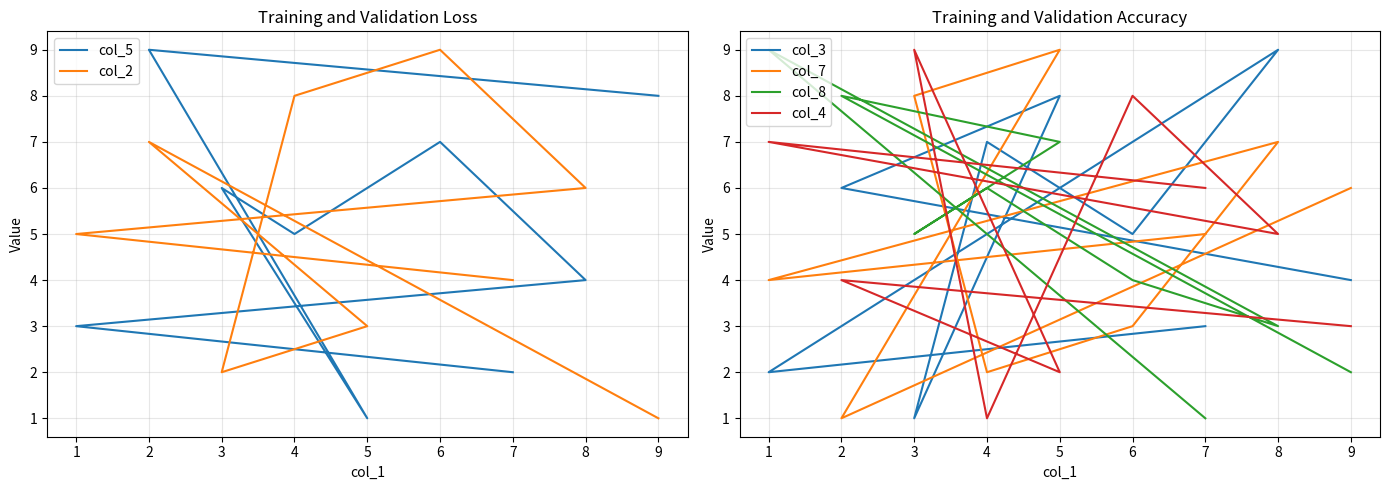

Is this an area chart (filled region under the line)?

No